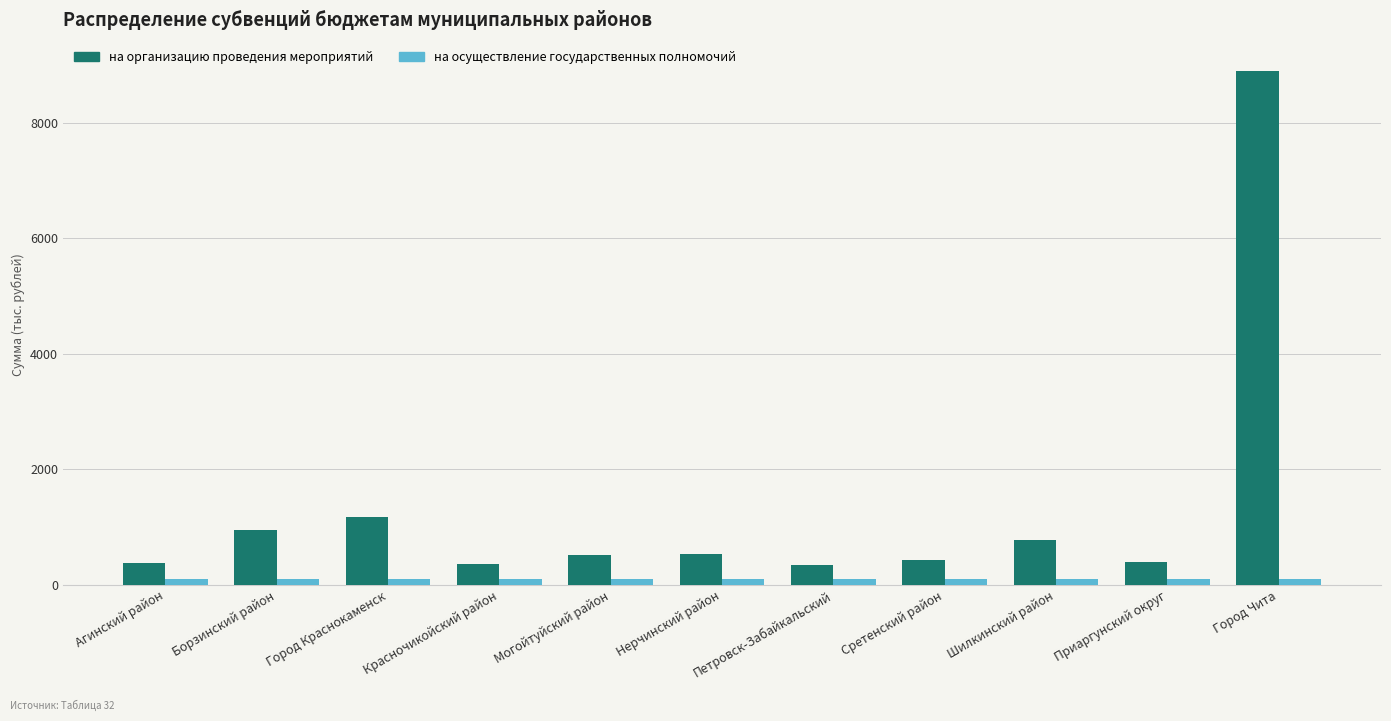

At which label does на организацию проведения мероприятий first exceed 516?

Борзинский район